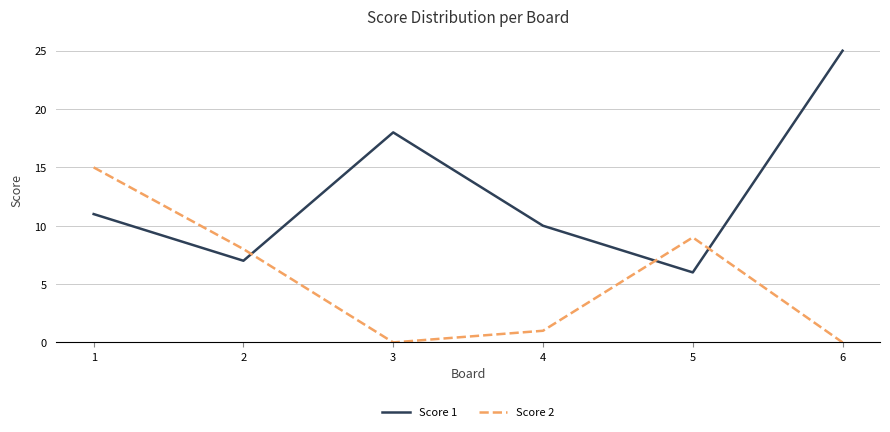

Is it true that Score 2 equals 9 at 3?

False